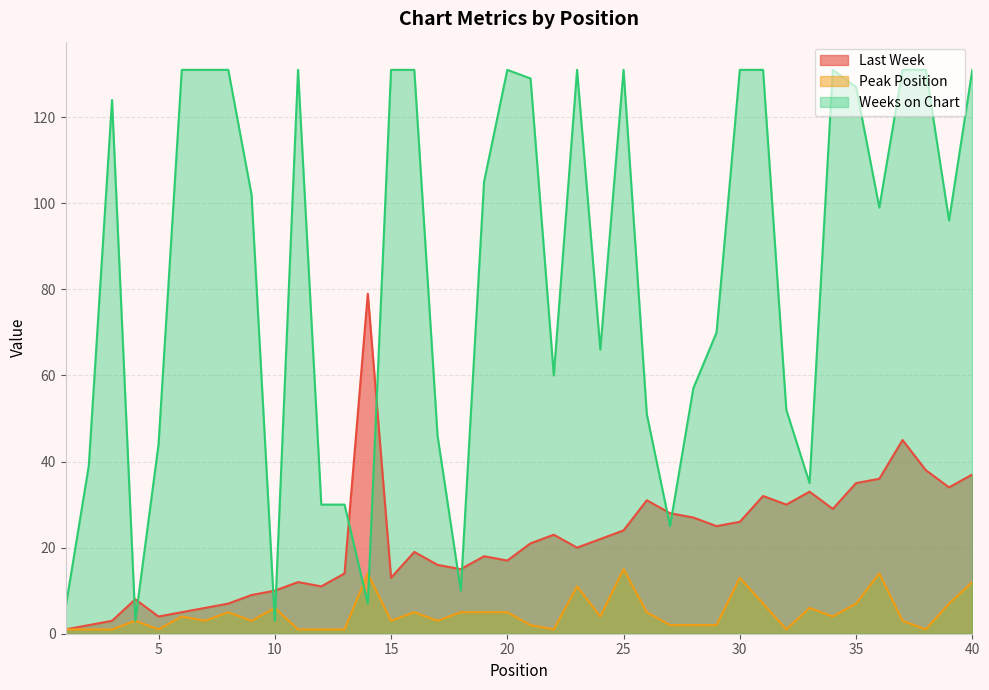

How many lines are shown in the chart?

3